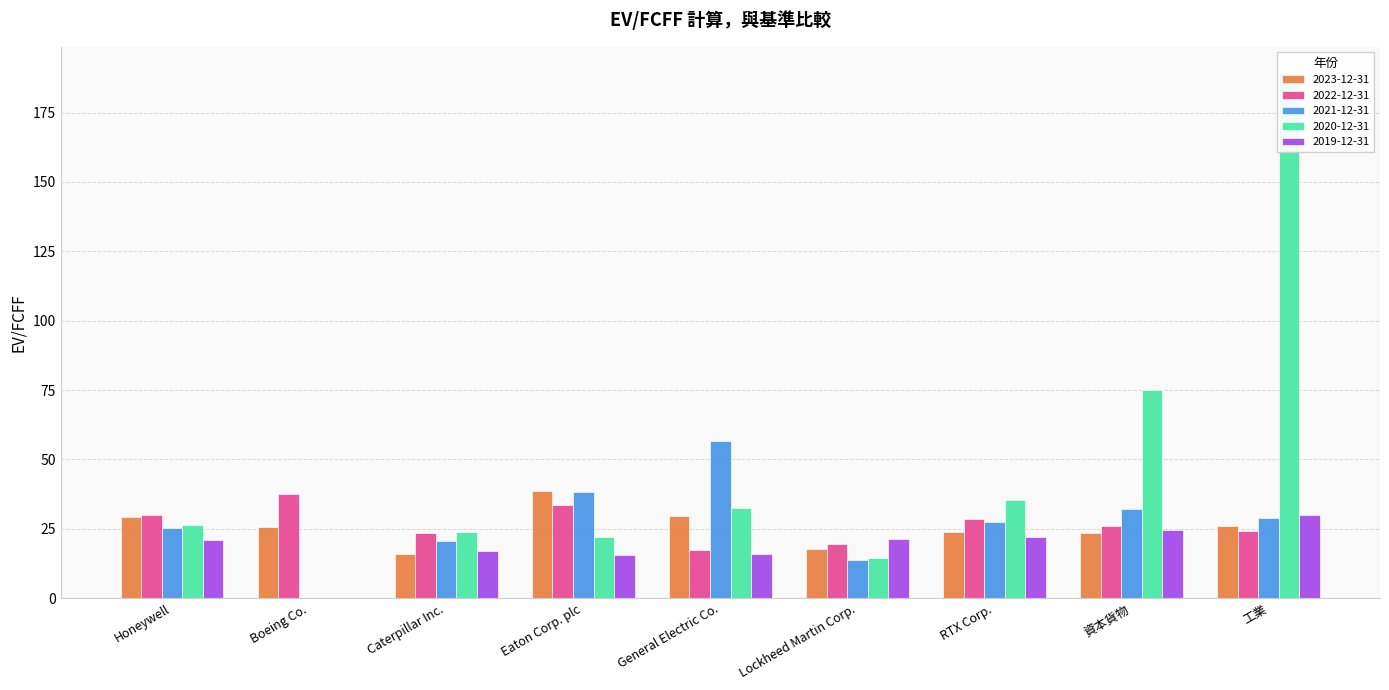

What is the difference between the 2023-12-31 values at Eaton Corp. plc and Boeing Co.?

12.9